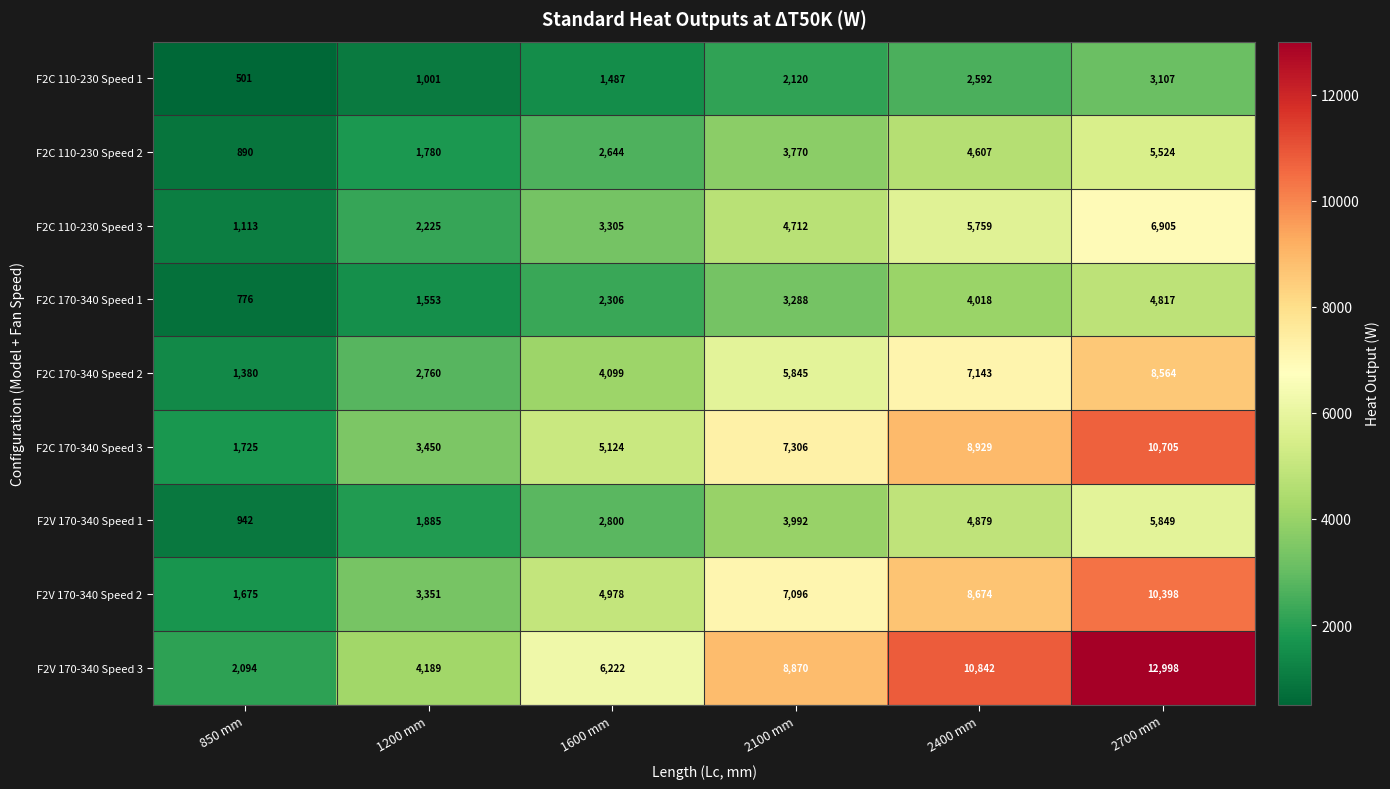

How many F2C 110-230 Speed 3 values are between 2225 and 5759?

4